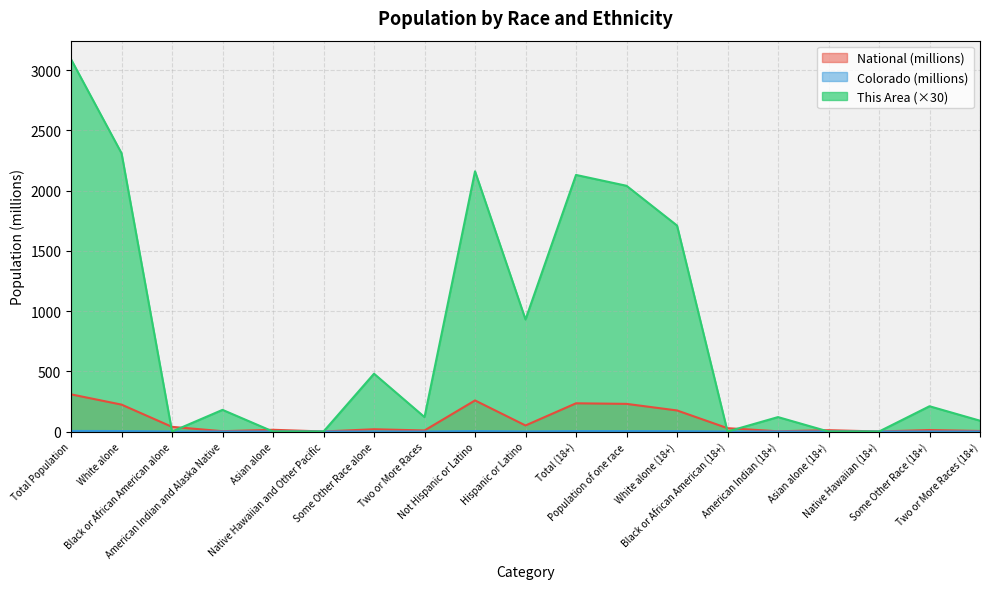

What is the difference between the highest and lowest values at Native Hawaiian (18+)?

0.4